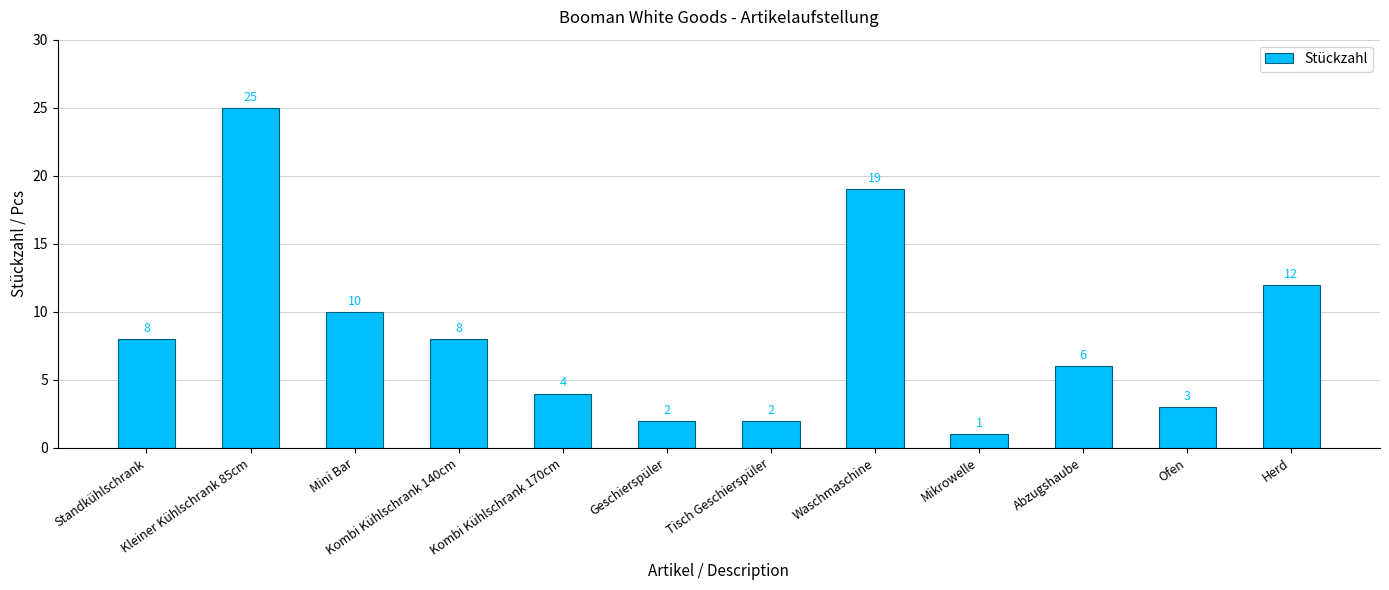

What position from the left is Standkühlschrank?

1